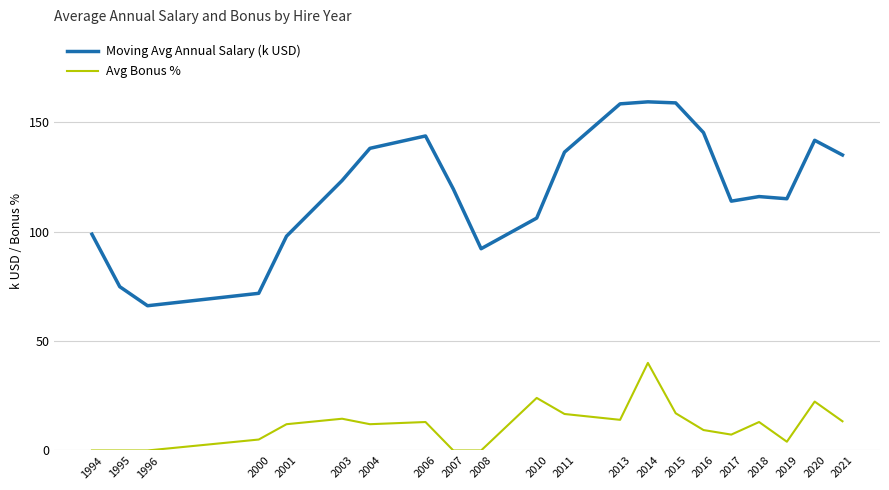

Where is the first local minimum for Moving Avg Annual Salary (k USD)?

1996